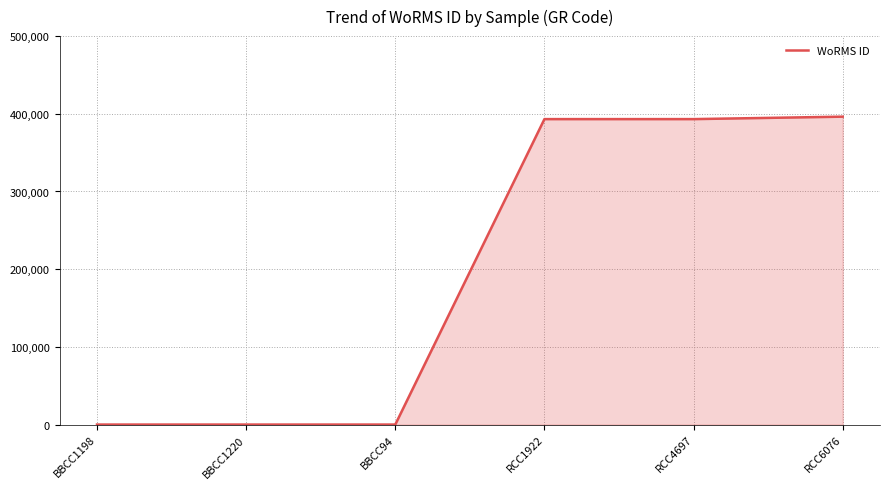

Reading left to right, extract all data points from this chart.

BBCC1198=0	BBCC1220=0	BBCC94=0	RCC1922=393159	RCC4697=393159	RCC6076=396317